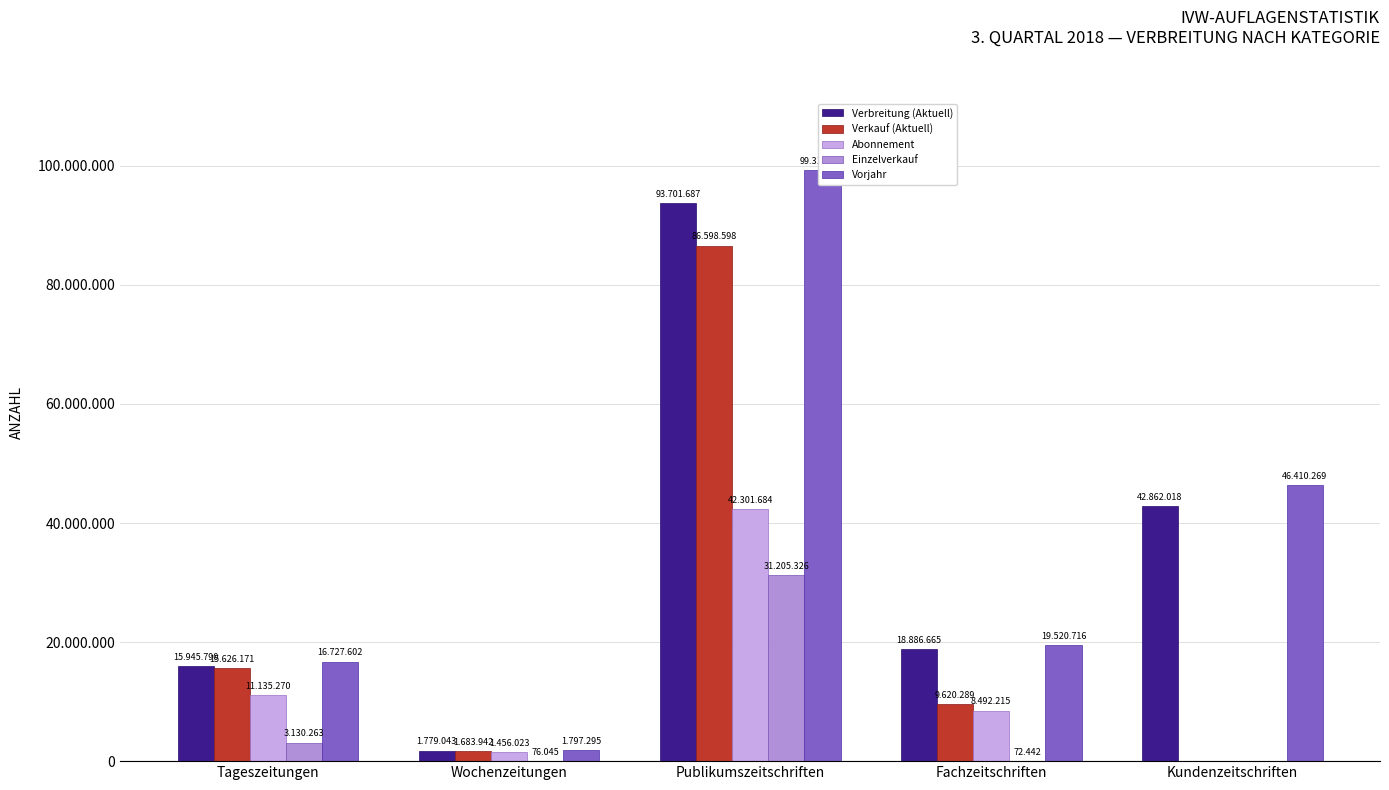

Which category has the highest value in the Verkauf (Aktuell) series?

Publikumszeitschriften